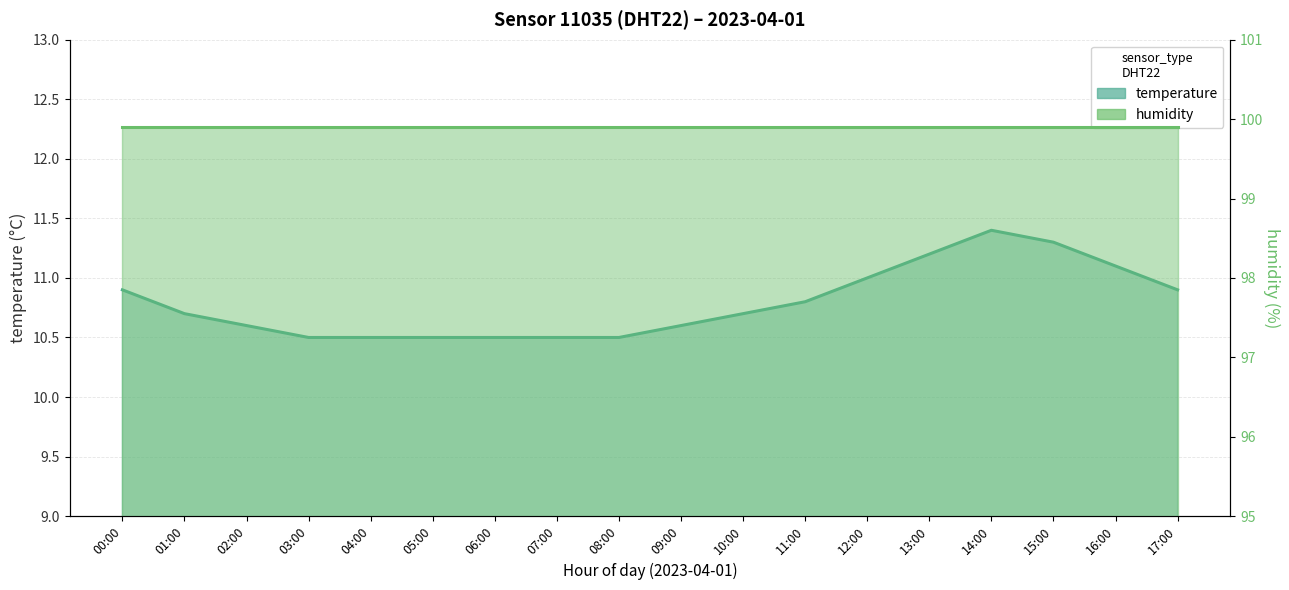

Which label corresponds to the smallest value in the chart?

03:00